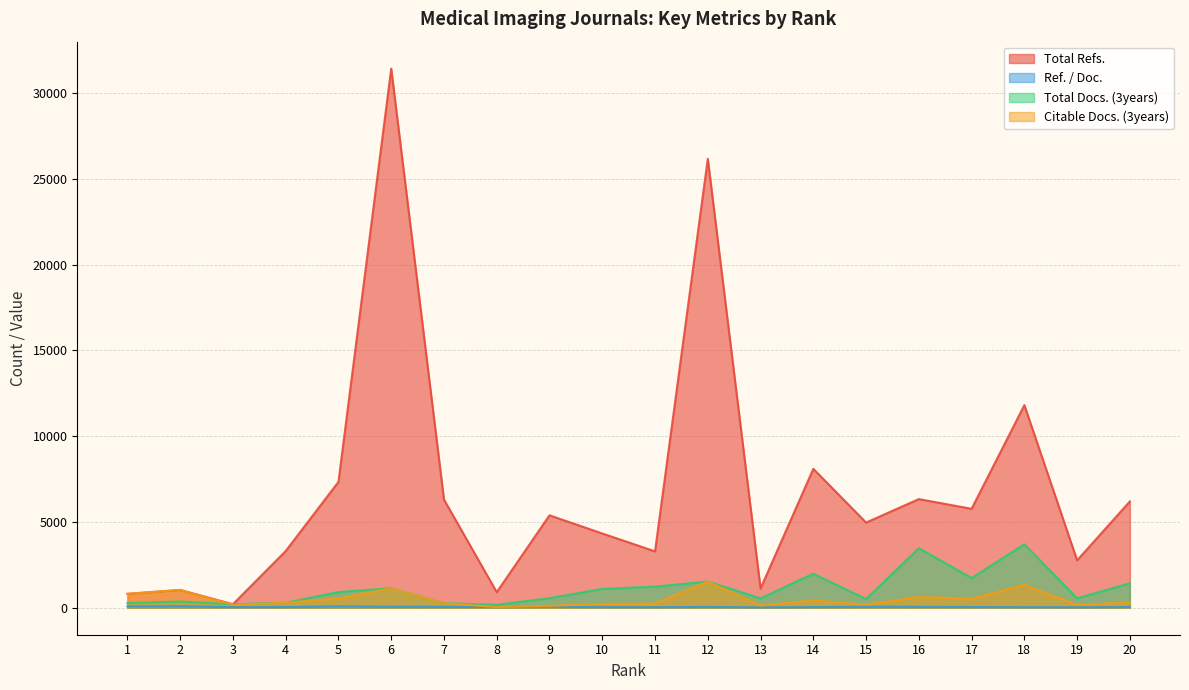

List the labels in order of Citable Docs. (3years) value, smallest first.

8, 9, 13, 19, 3, 15, 10, 11, 7, 4, 20, 14, 17, 5, 16, 1, 2, 6, 18, 12